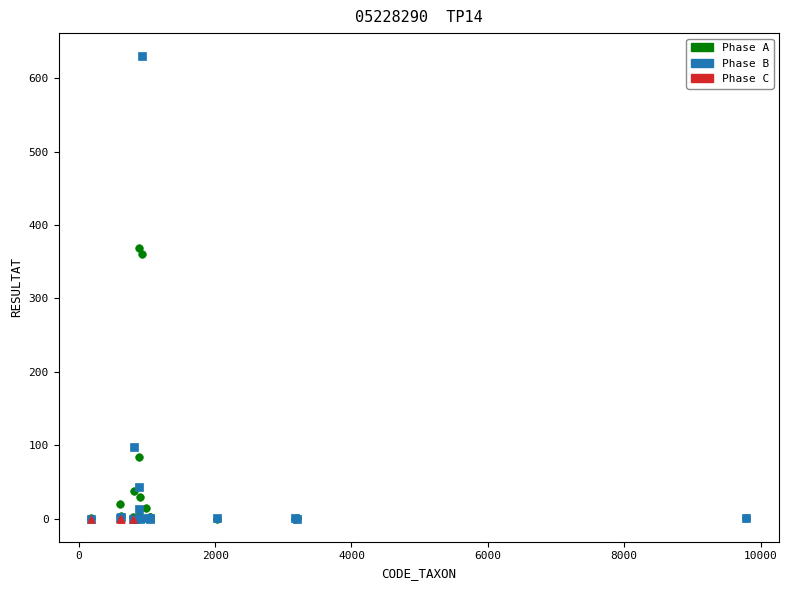

Which series reaches the maximum Y coordinate?

Phase B